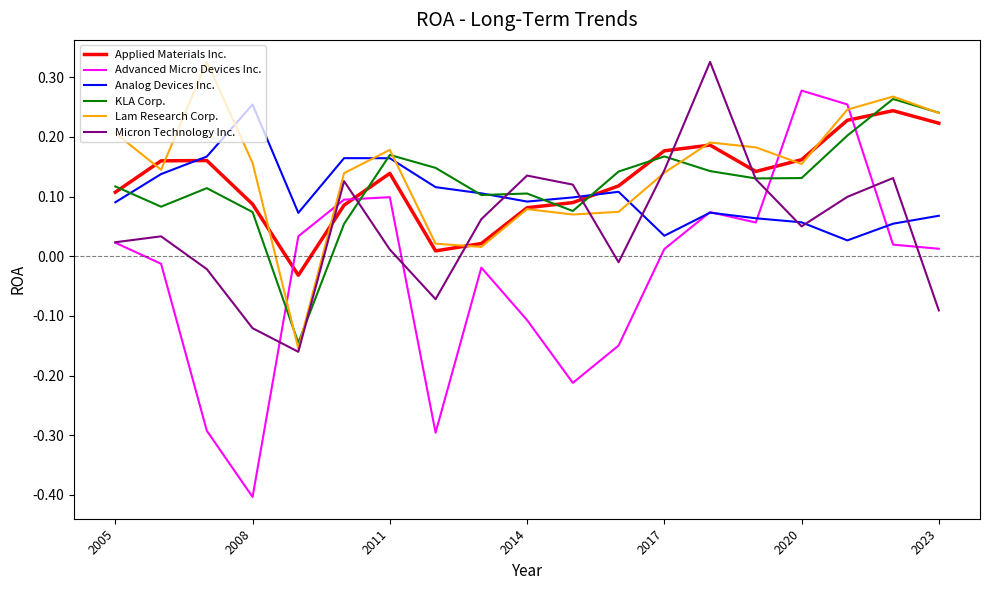

True or false: Lam Research Corp. and Advanced Micro Devices Inc. intersect in this chart.

True